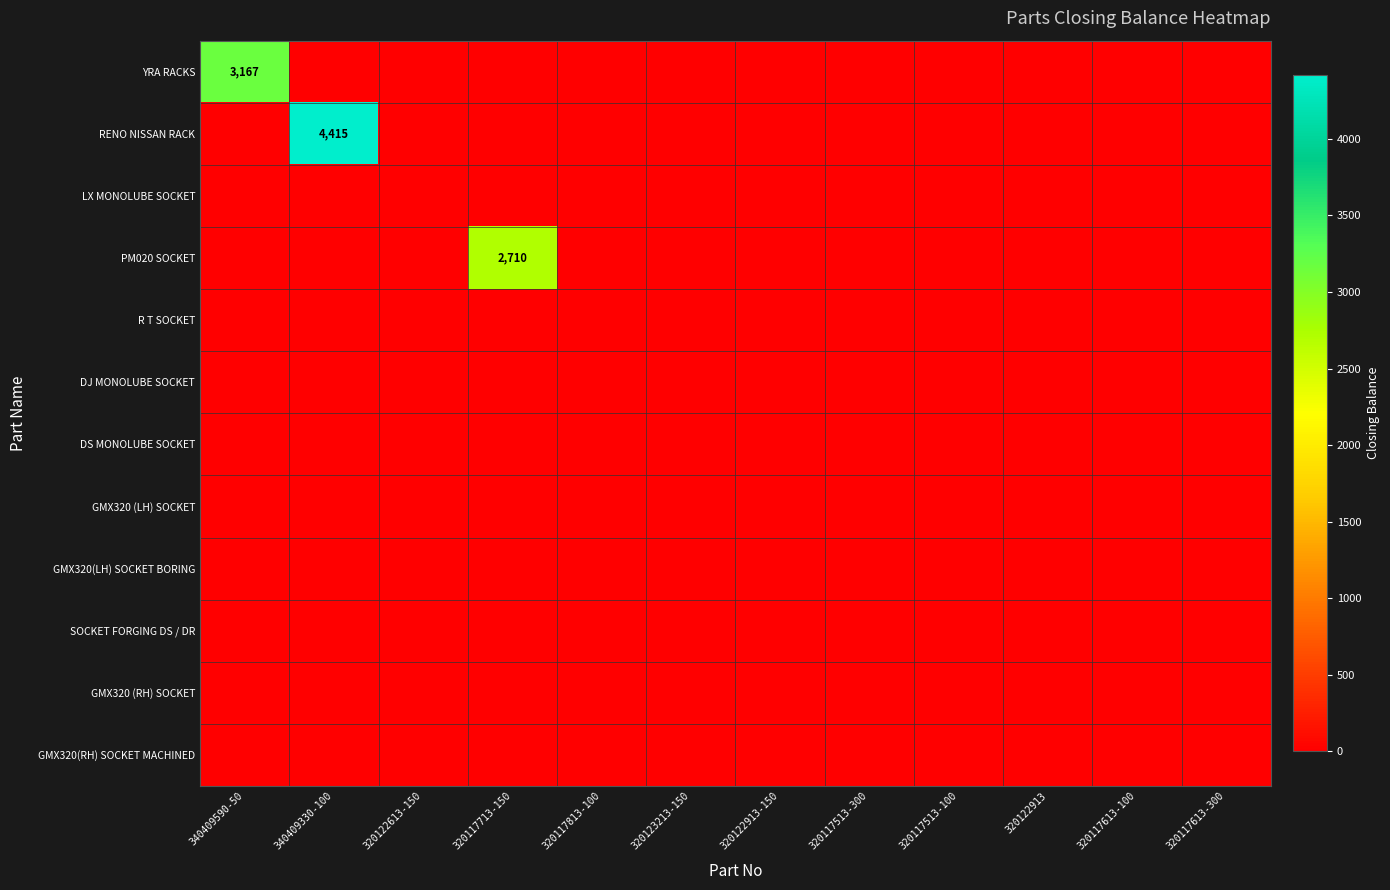

Rank the categories by GMX320(RH) SOCKET MACHINED value from lowest to highest.

340409590-50, 340409330-100, 320122613-150, 320117713-150, 320117813-100, 320123213-150, 320122913-150, 320117513-300, 320117513-100, 320122913, 320117613-100, 320117613-300